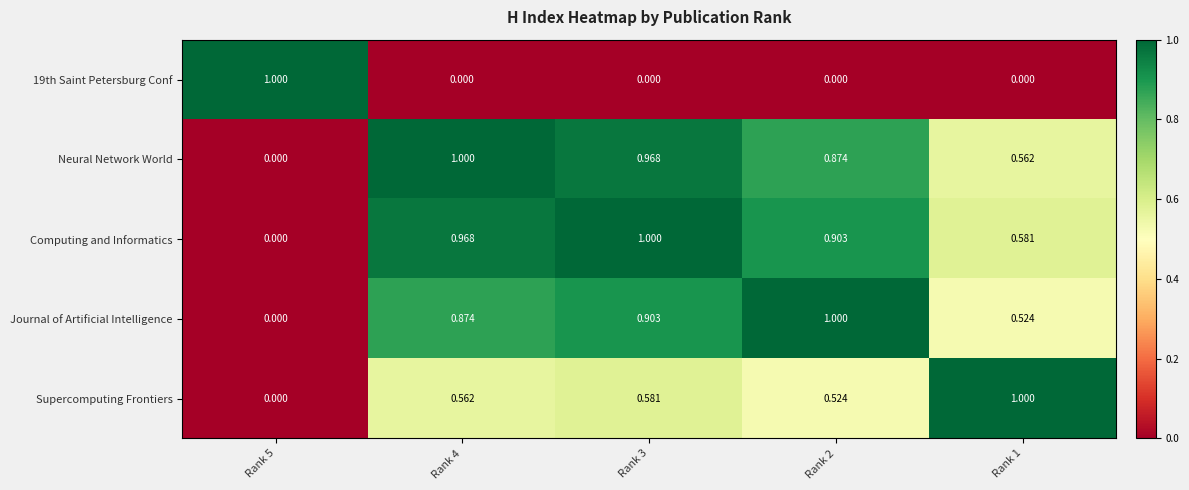

Which label corresponds to the largest value in the chart?

Rank 5